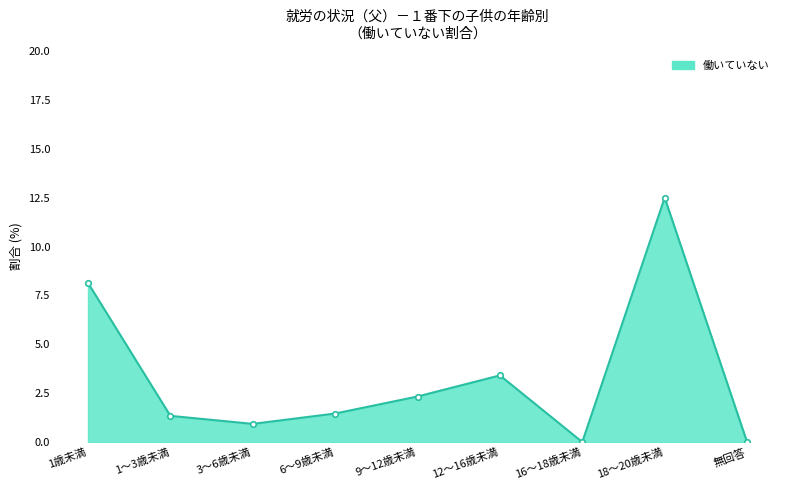

Reading left to right, transcribe all the data shown in this chart.

1歳未満=8.1	1～3歳未満=1.3	3～6歳未満=0.9	6～9歳未満=1.5	9～12歳未満=2.3	12～16歳未満=3.4	16～18歳未満=0.0	18～20歳未満=12.5	無回答=0.0